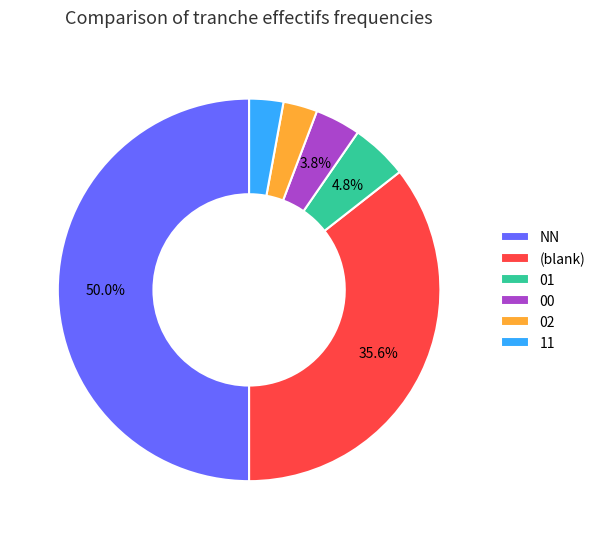

Between 00 and (blank), which is larger?

(blank)